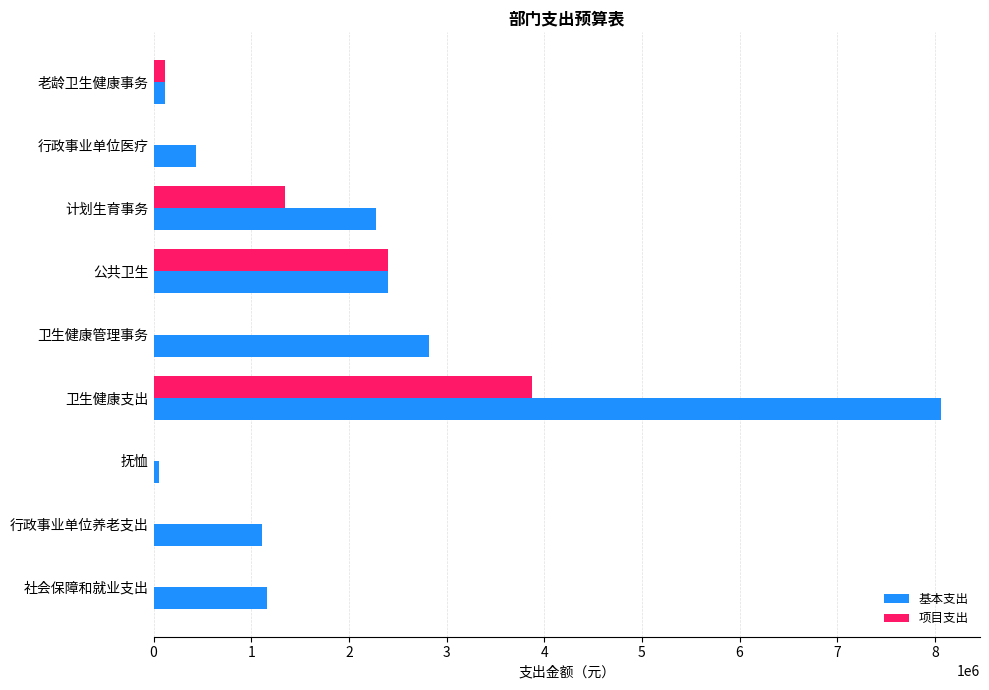

What is the sum of all 基本支出 values?

18437876